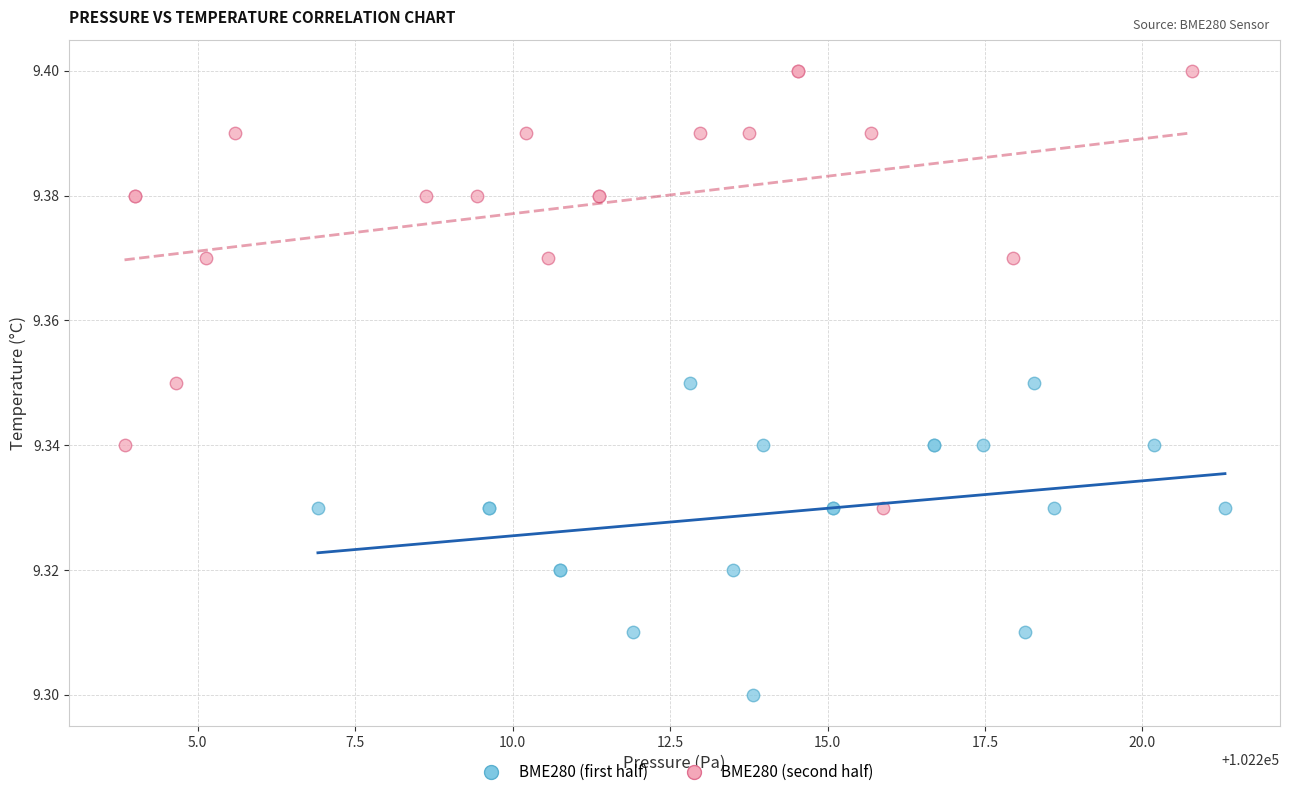

Which series has the widest spread of Y values?

BME280 (second half)